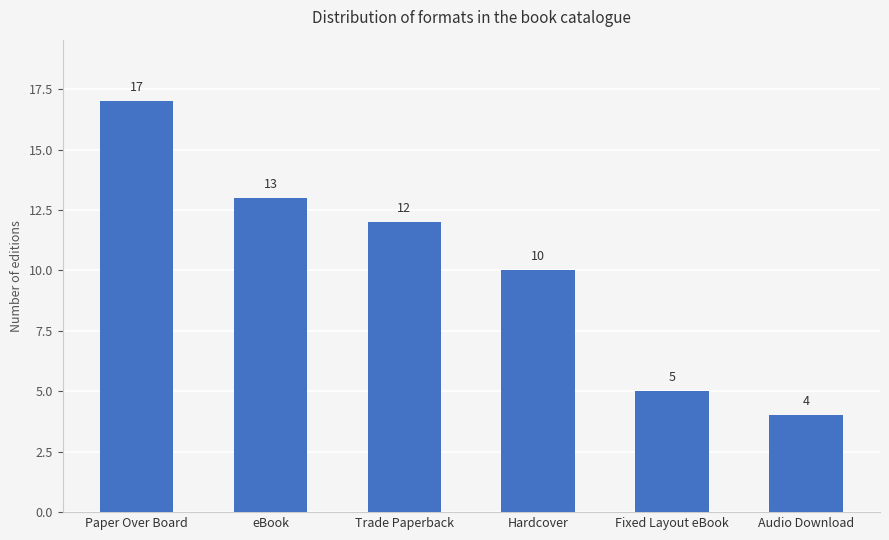

Reading left to right, what are all the values shown in this chart?

17	13	12	10	5	4